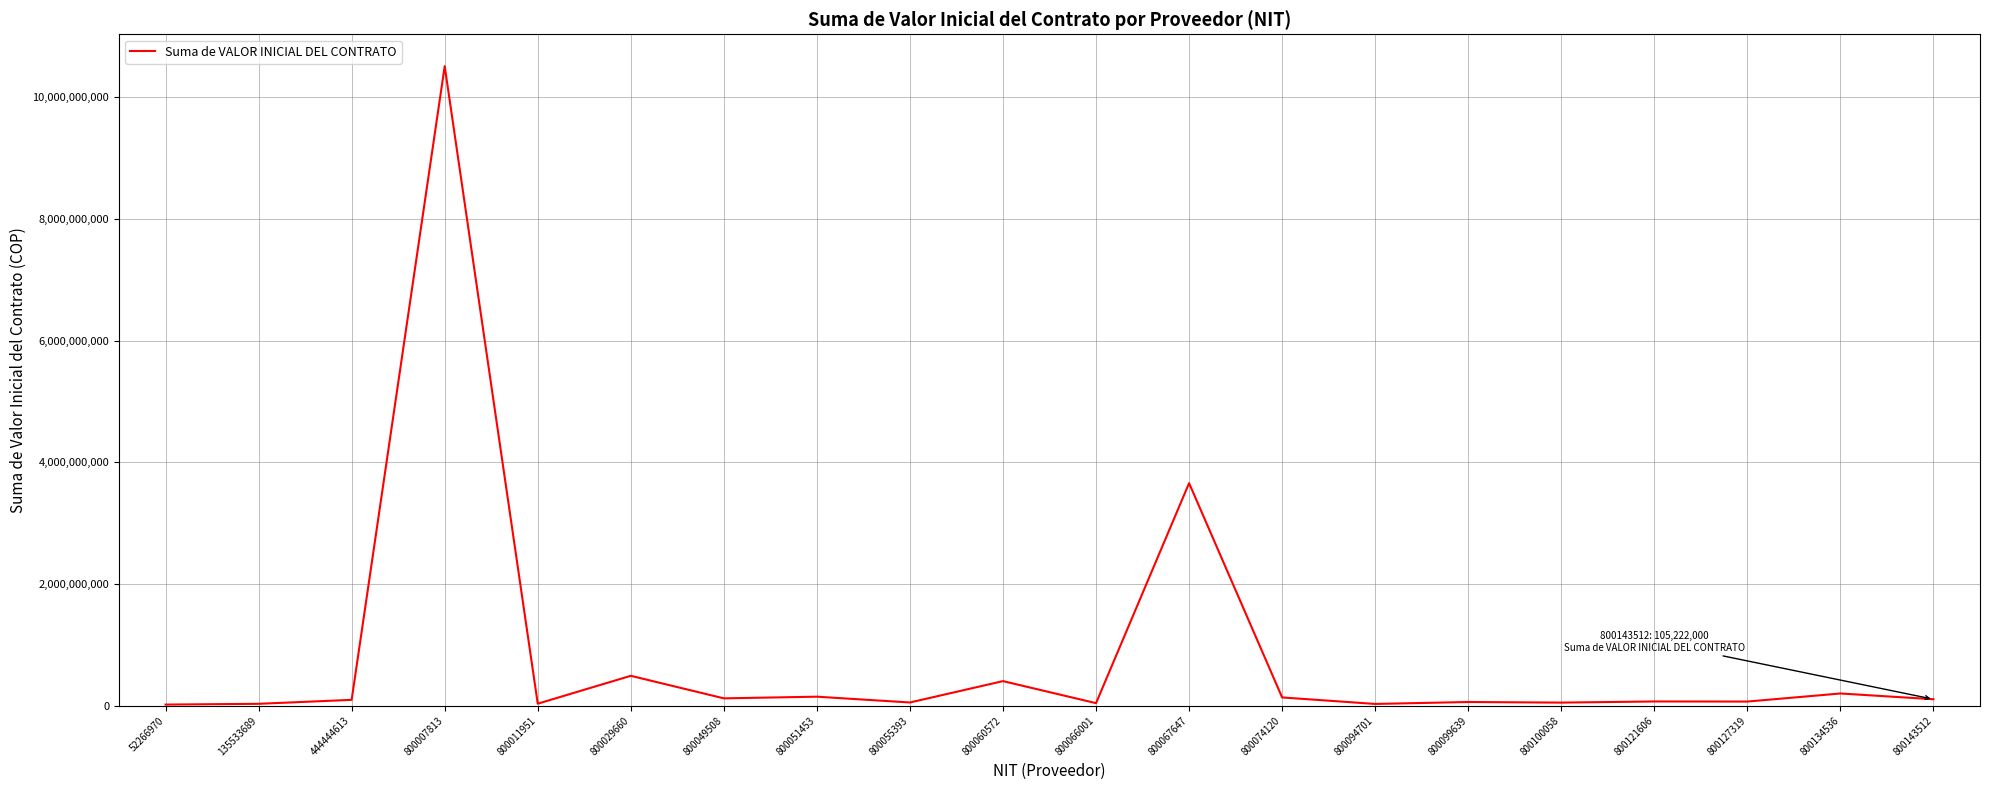

What is the difference between the maximum and minimum values?

10492881556